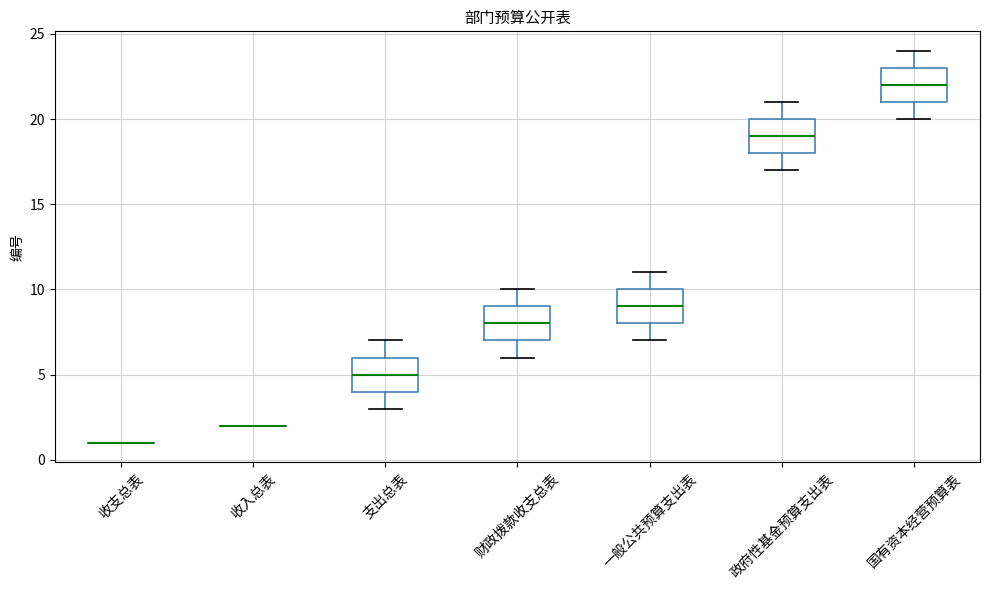

Where is the upper edge of the box for 支出总表 on the y-axis? The values are not printed on the chart, so give them approximately, as read against the axis.

6